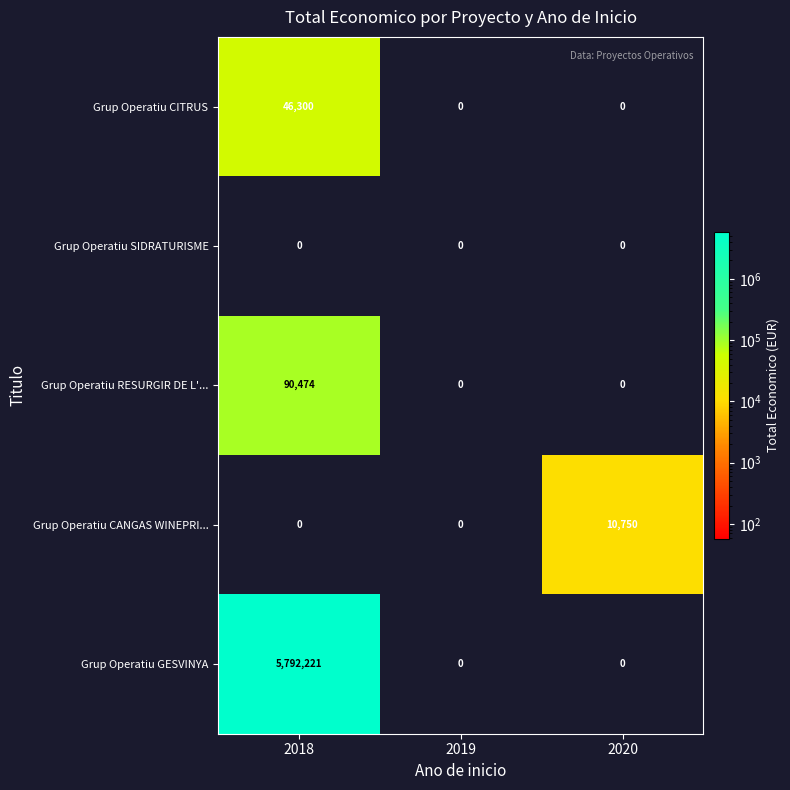

Which series has the largest total across all categories?

Grup Operatiu GESVINYA